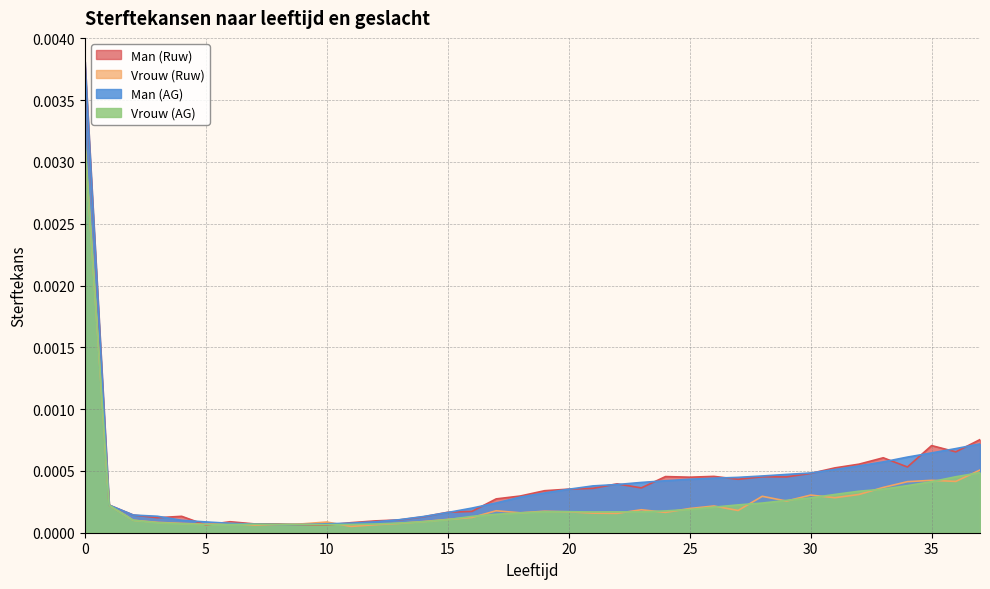

How many times do Man (Ruw) and Vrouw (AG) cross each other?

4